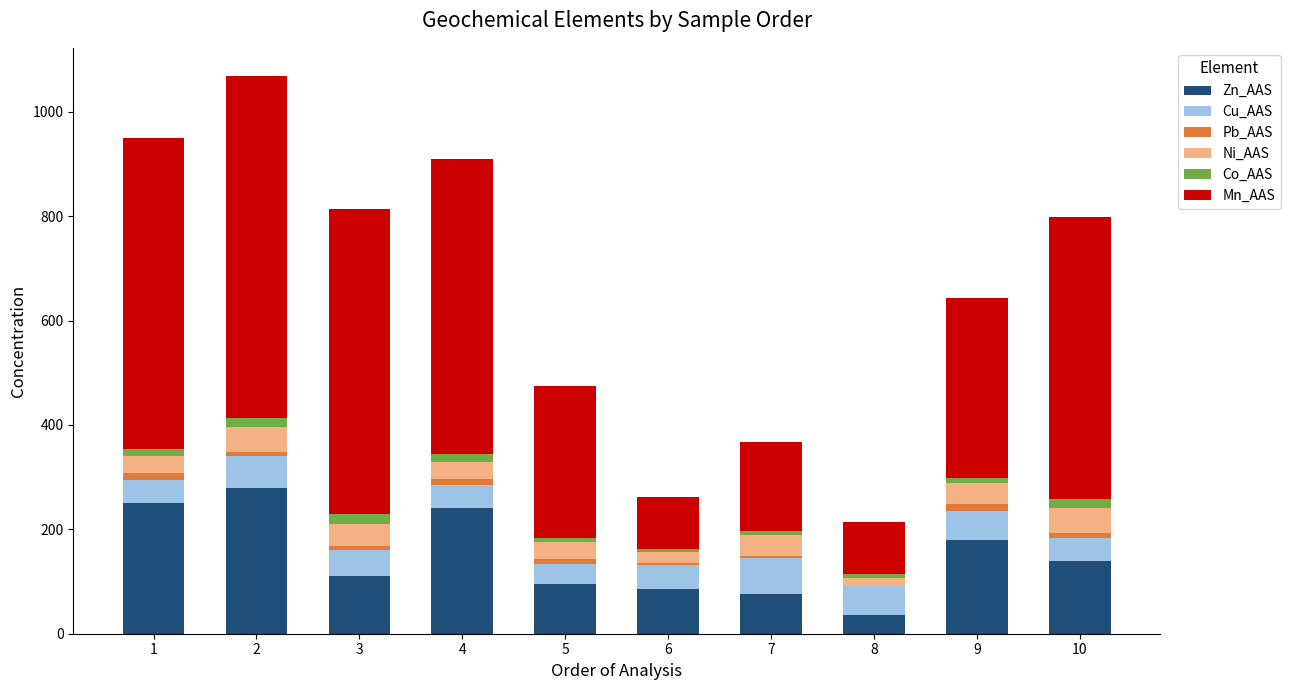

What is the maximum value for Zn_AAS?

280